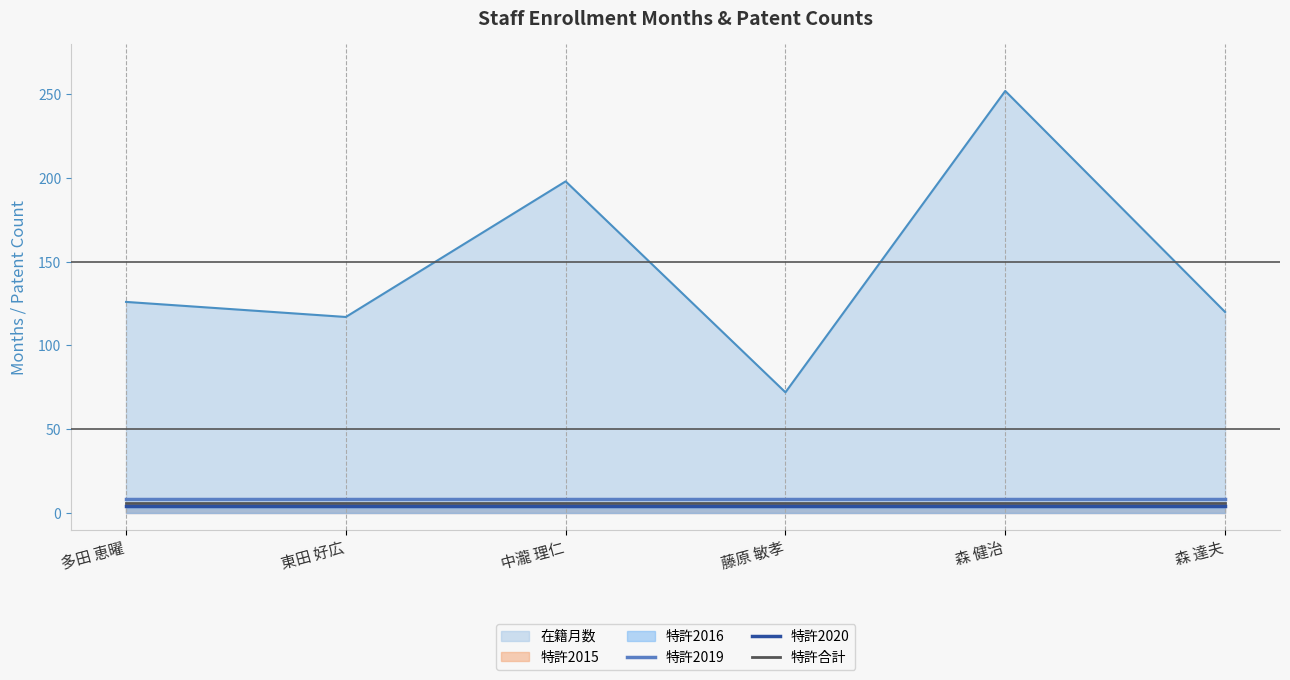

At which category is the sum across all series the highest?

多田 恵曜